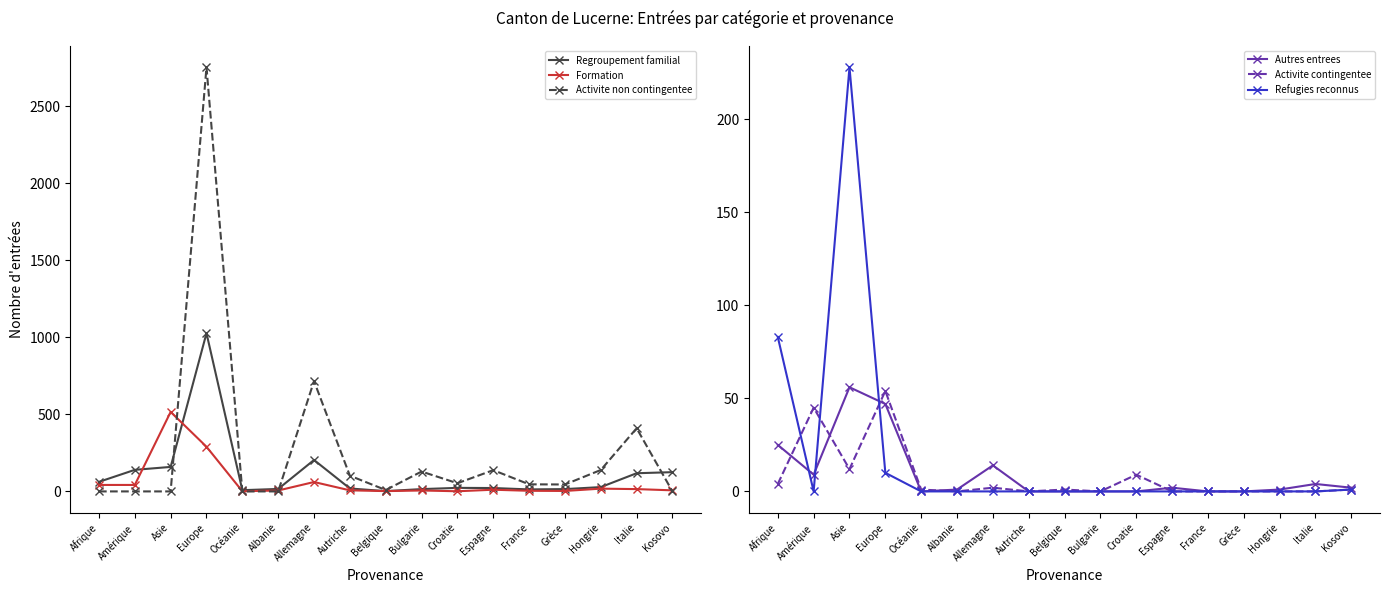

What is the sum of all Activite contingentee values?

129